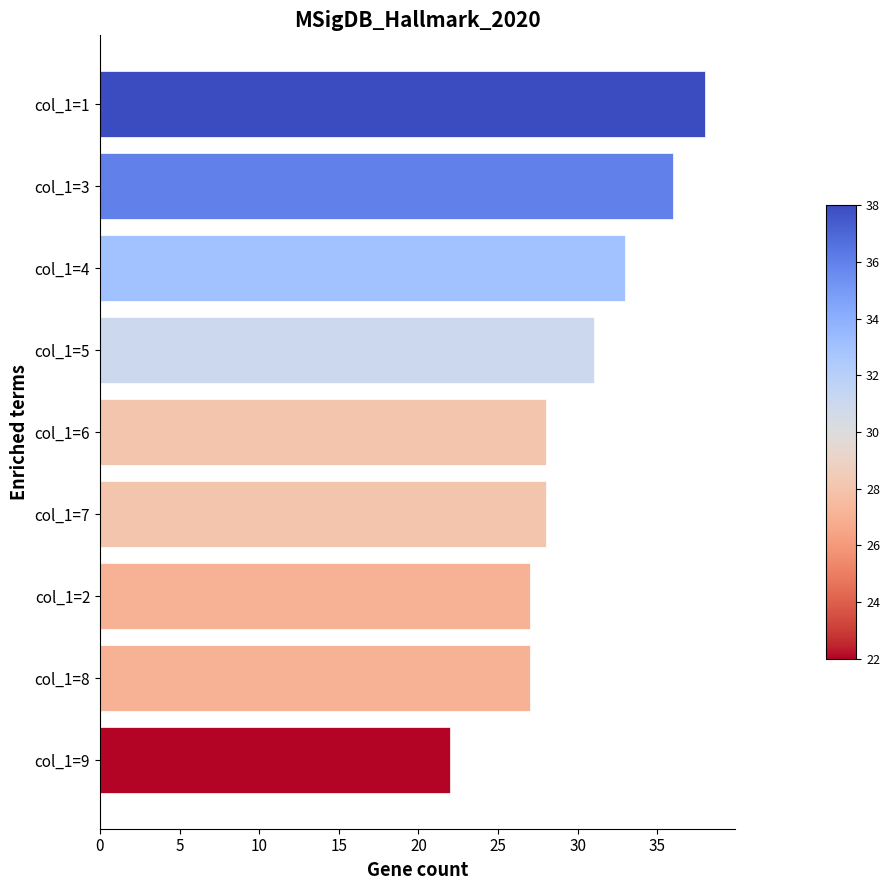

What is the sum of all values?

270